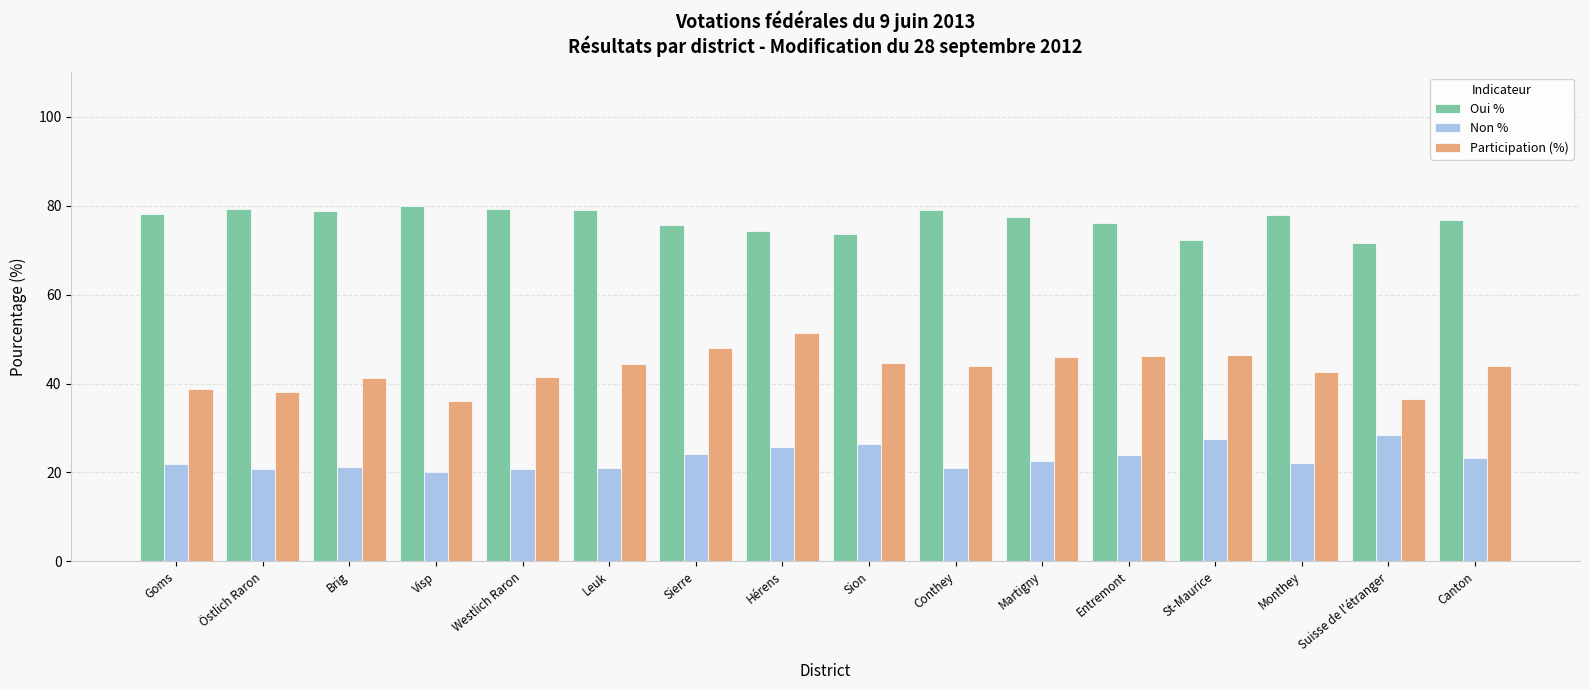

The value of Oui % at Östlich Raron is 124.0. True or false?

False